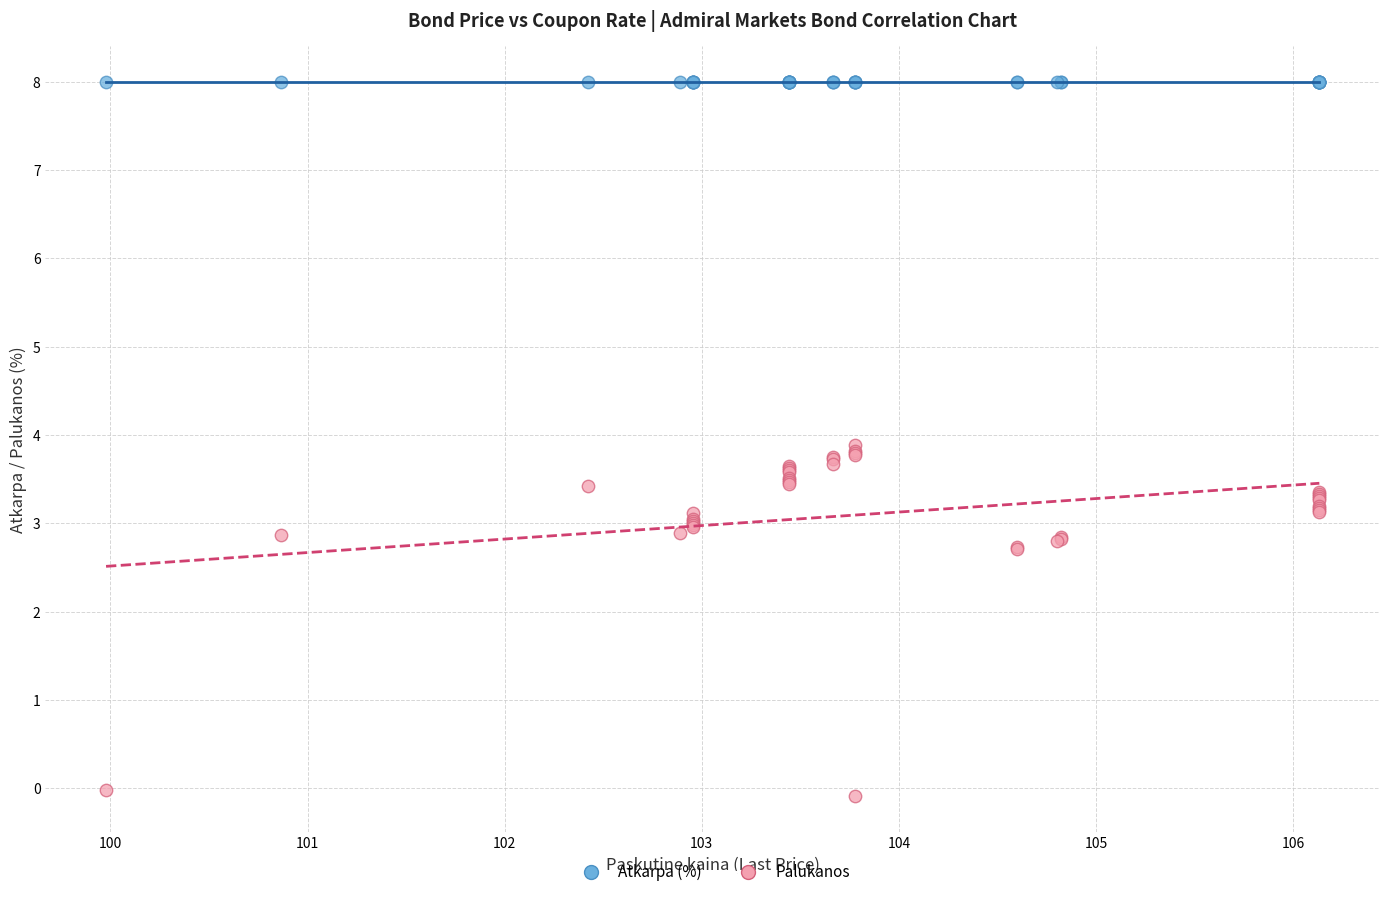

Which series reaches the maximum Y coordinate?

Atkarpa (%)